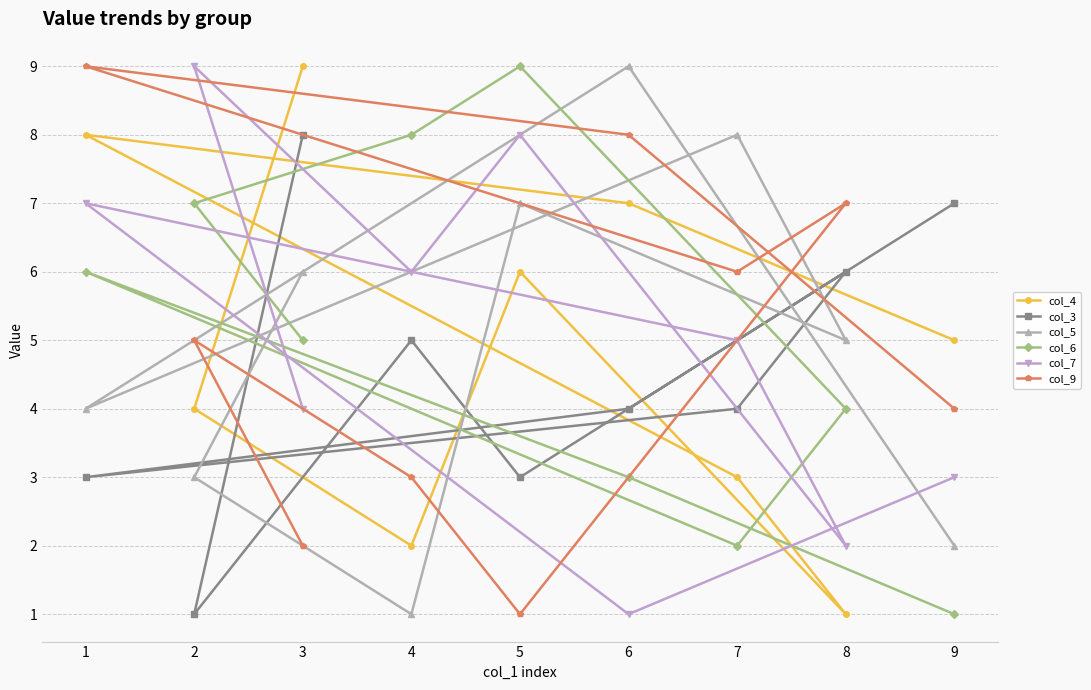

Count the col_5 values in the range 3 to 7.

5